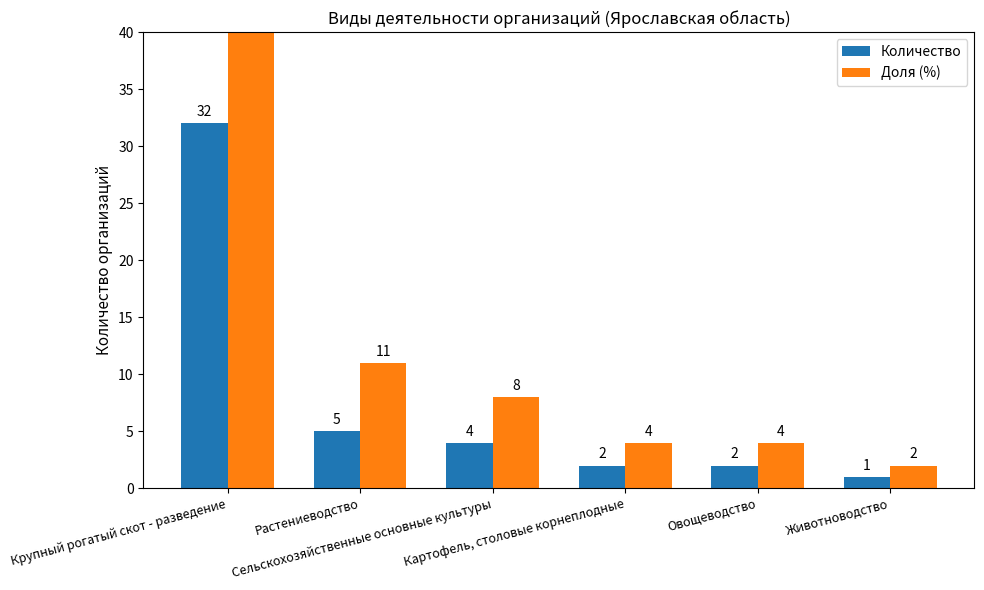

At how many categories does at least one series exceed 23?

1